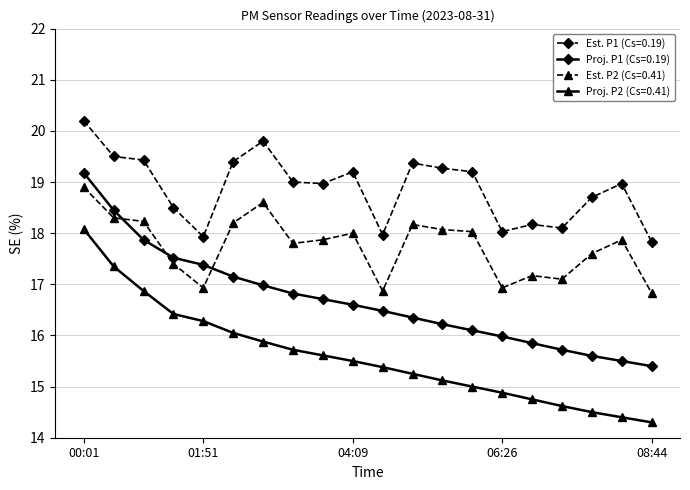

How many lines are shown in the chart?

4